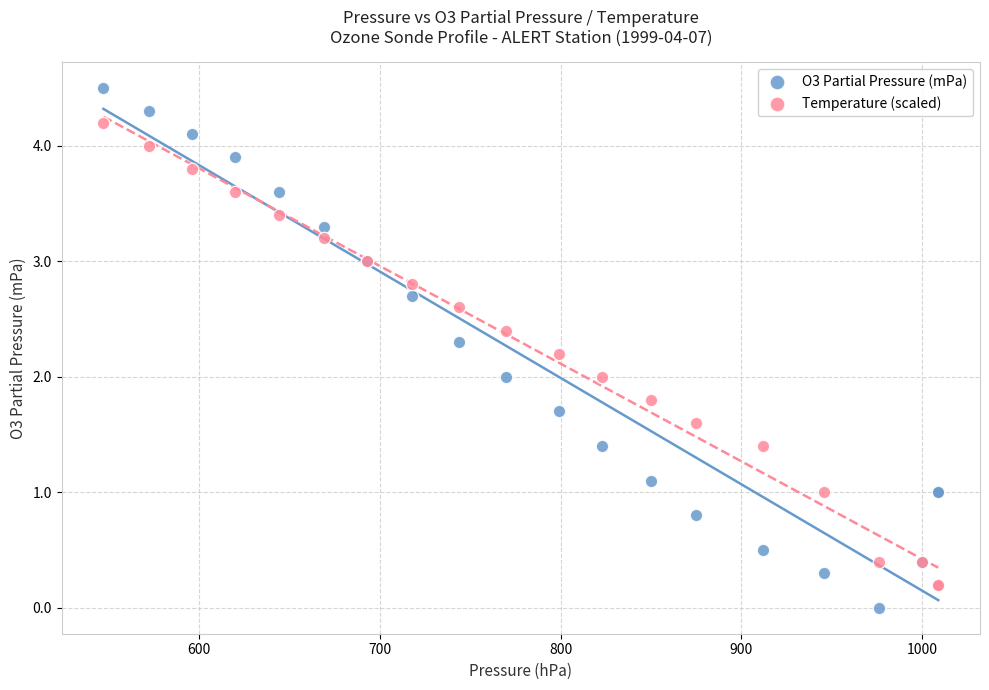

Which series has the largest Y range (max minus min)?

O3 Partial Pressure (mPa)